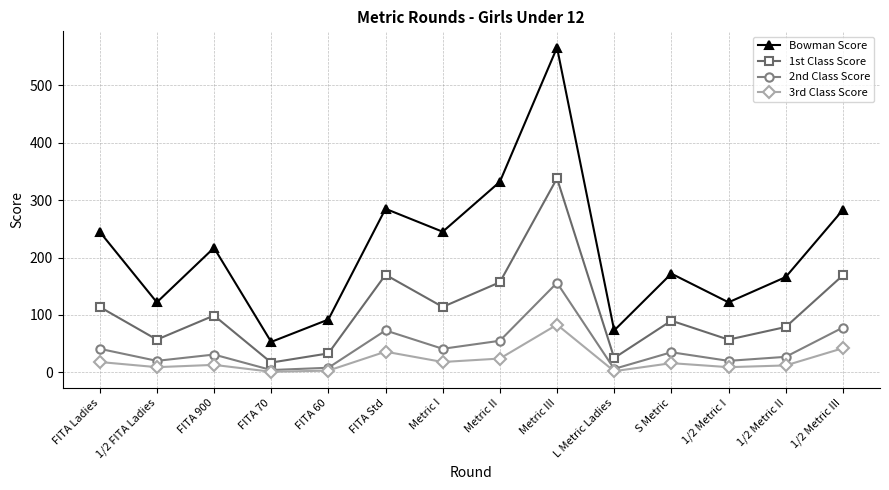

What are all the series names shown in the legend?

Bowman Score, 1st Class Score, 2nd Class Score, 3rd Class Score